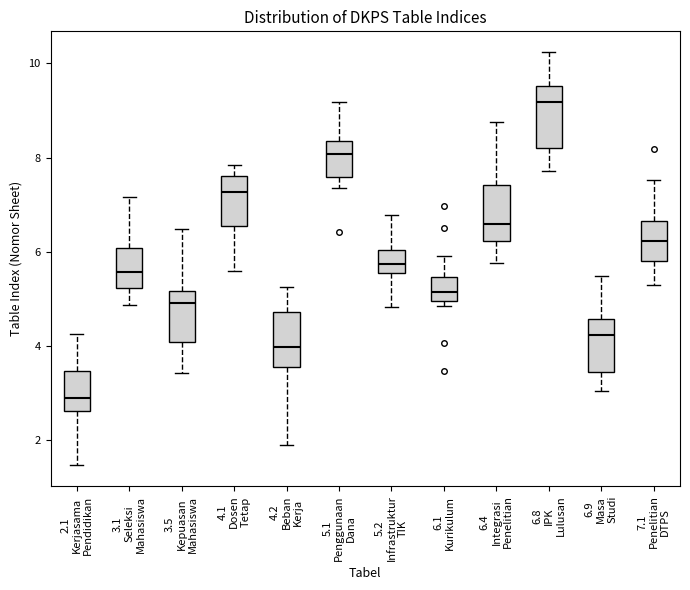

Reading left to right, transcribe this box plot: for each box, give where its median line is, the range the box spans, and where its two whiskers end, as read against the y-axis. The values are not printed on the chart, so give them approximately, as read against the axis.

2.1 Kerjasama Pendidikan: median 2.8, box 2.6 to 3.4, whiskers 1.4 to 4.2
3.1 Seleksi Mahasiswa: median 5.6, box 5.2 to 6.0, whiskers 4.8 to 7.2
3.5 Kepuasan Mahasiswa: median 5.0, box 4.0 to 5.2, whiskers 3.4 to 6.4
4.1 Dosen Tetap: median 7.2, box 6.6 to 7.6, whiskers 5.6 to 7.8
4.2 Beban Kerja: median 4.0, box 3.6 to 4.8, whiskers 2.0 to 5.2
5.1 Penggunaan Dana: median 8.0, box 7.6 to 8.4, whiskers 7.4 to 9.2
5.2 Infrastruktur TIK: median 5.8, box 5.6 to 6.0, whiskers 4.8 to 6.8
6.1 Kurikulum: median 5.2, box 5.0 to 5.4, whiskers 4.8 to 6.0
6.4 Integrasi Penelitian: median 6.6, box 6.2 to 7.4, whiskers 5.8 to 8.8
6.8 IPK Lulusan: median 9.2, box 8.2 to 9.6, whiskers 7.8 to 10.2
6.9 Masa Studi: median 4.2, box 3.4 to 4.6, whiskers 3.0 to 5.4
7.1 Penelitian DTPS: median 6.2, box 5.8 to 6.6, whiskers 5.2 to 7.6